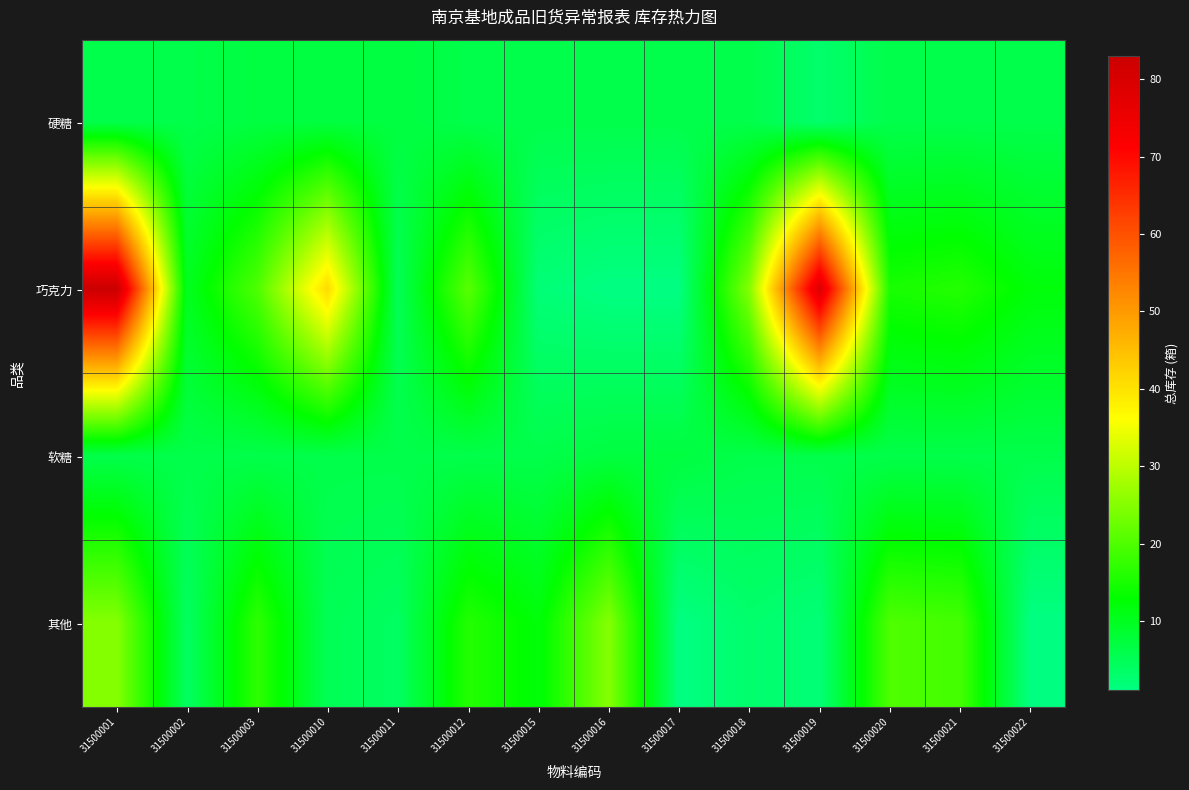

Which label corresponds to the largest value in the chart?

31500001